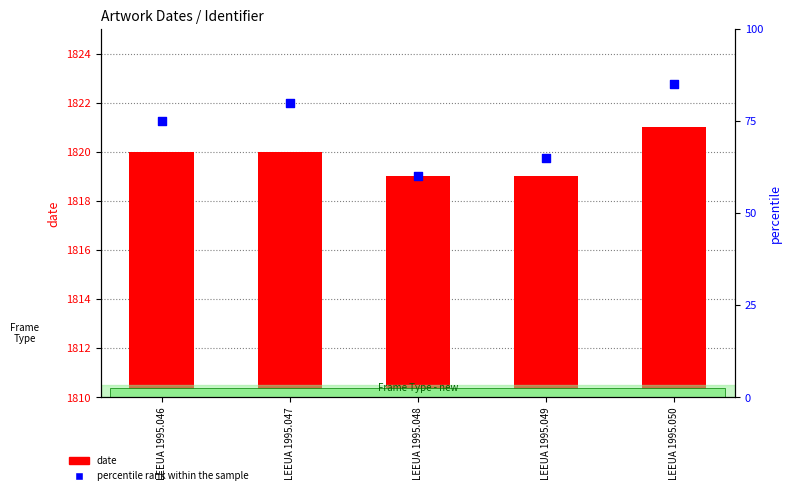

What is the total value across all series at LEEUA 1995.046?

1895